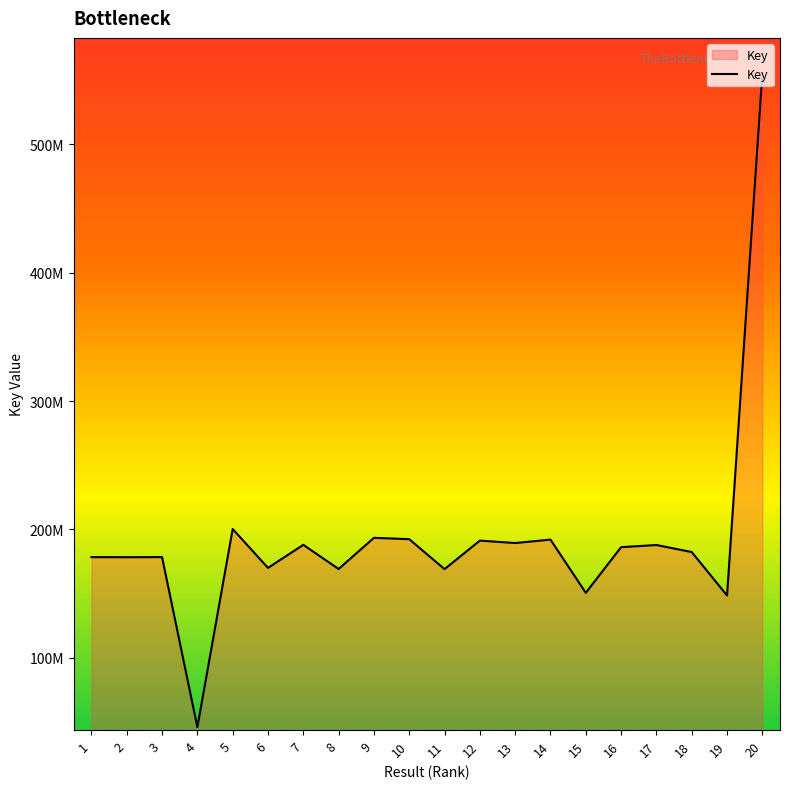

Does the chart display data point markers on the line(s)?

No